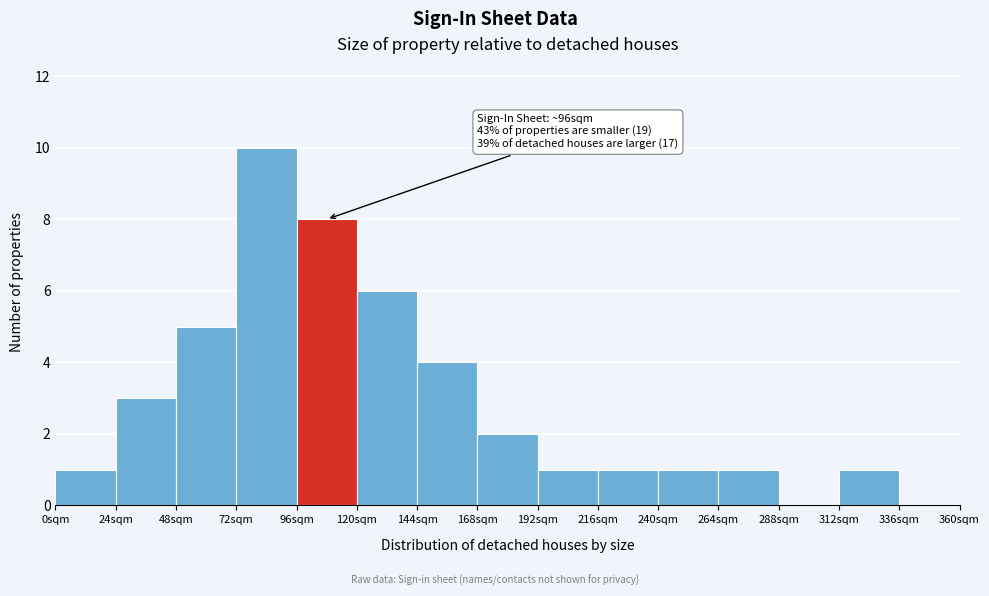

Over which range of the x-axis is the bar tallest?

72 to 96